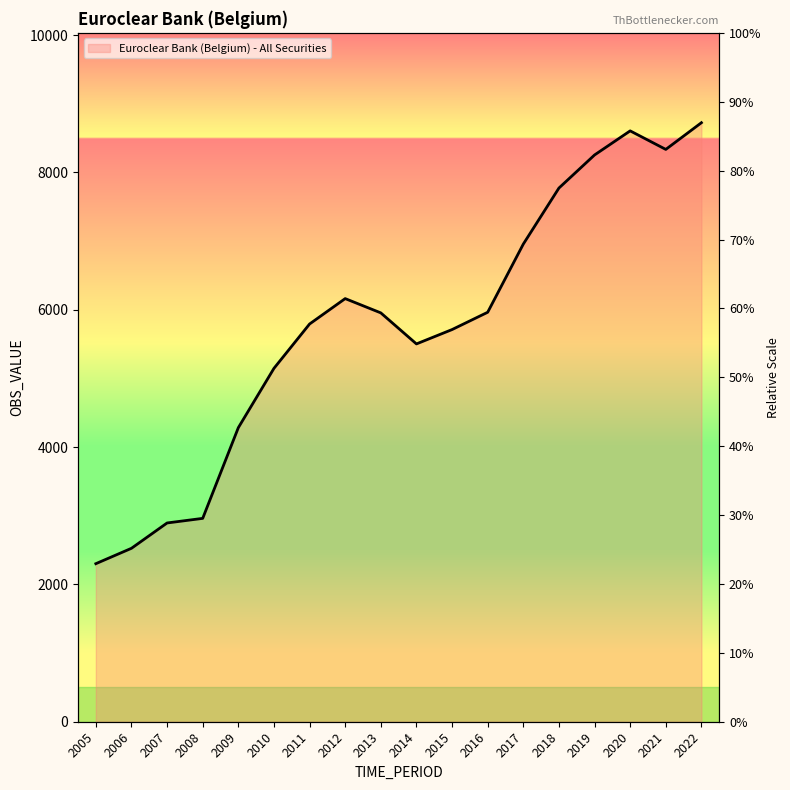

Approximately how many times larger is the value at 2005 compared to 2016?

0.4